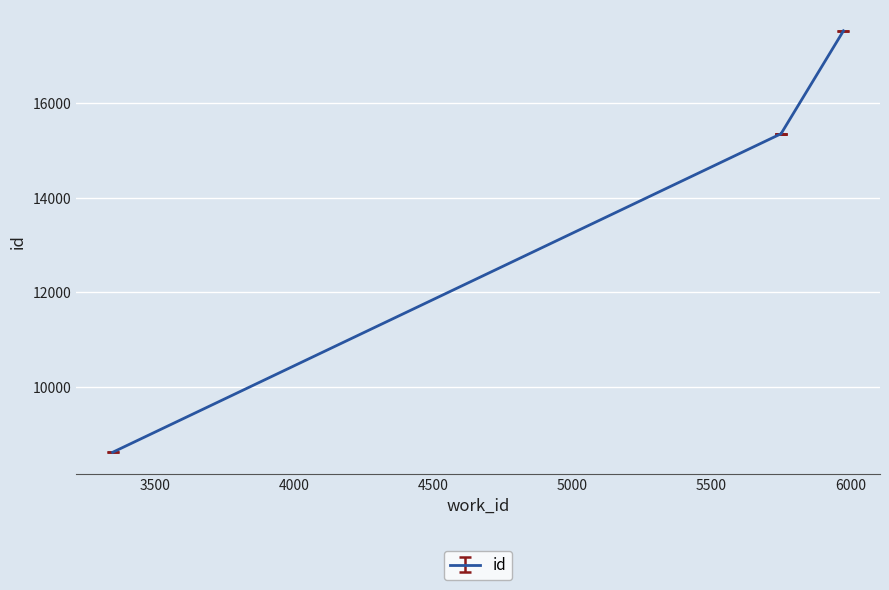

What is the sum of all values?

56841.0